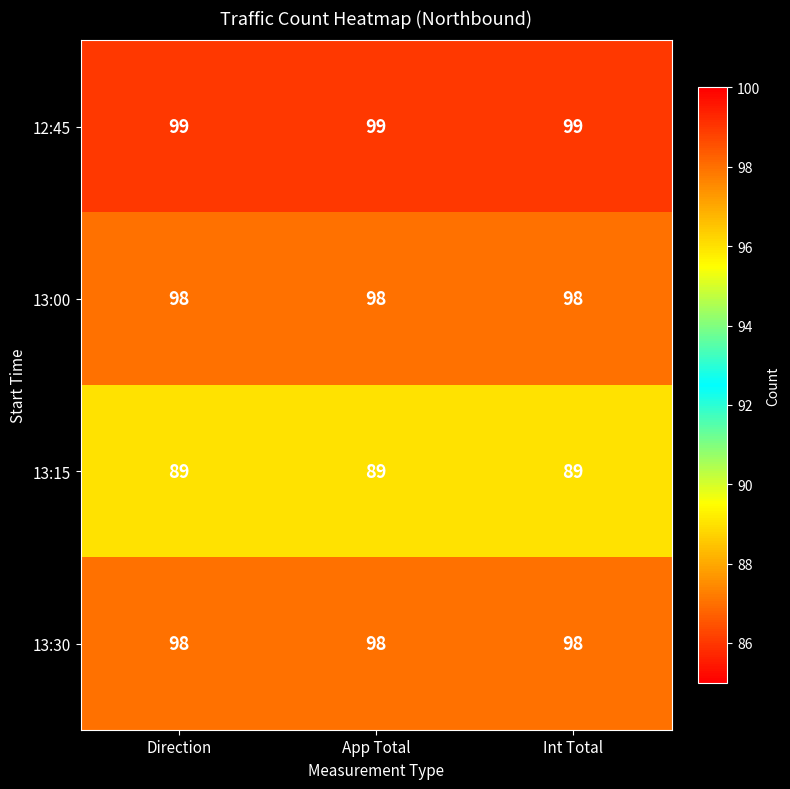

What is the minimum value shown in the chart?

89